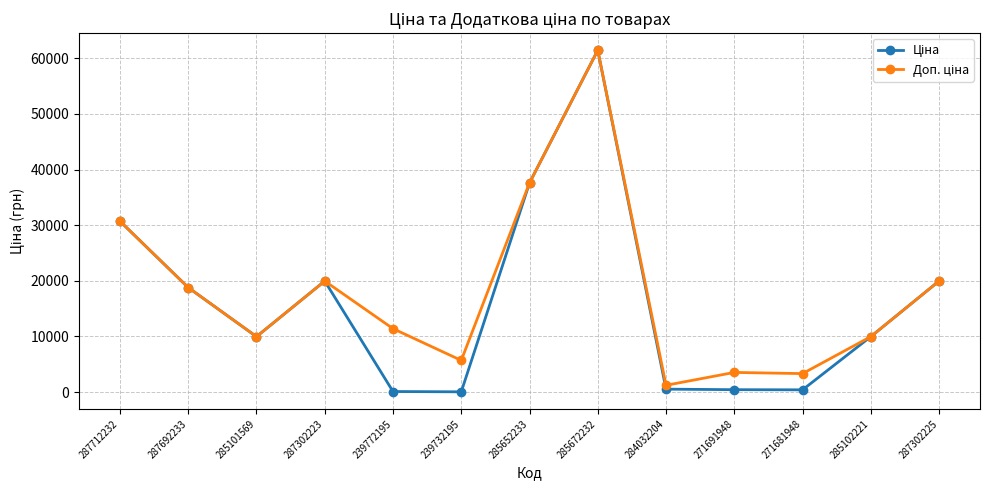

At which category is the sum across all series the highest?

285672232